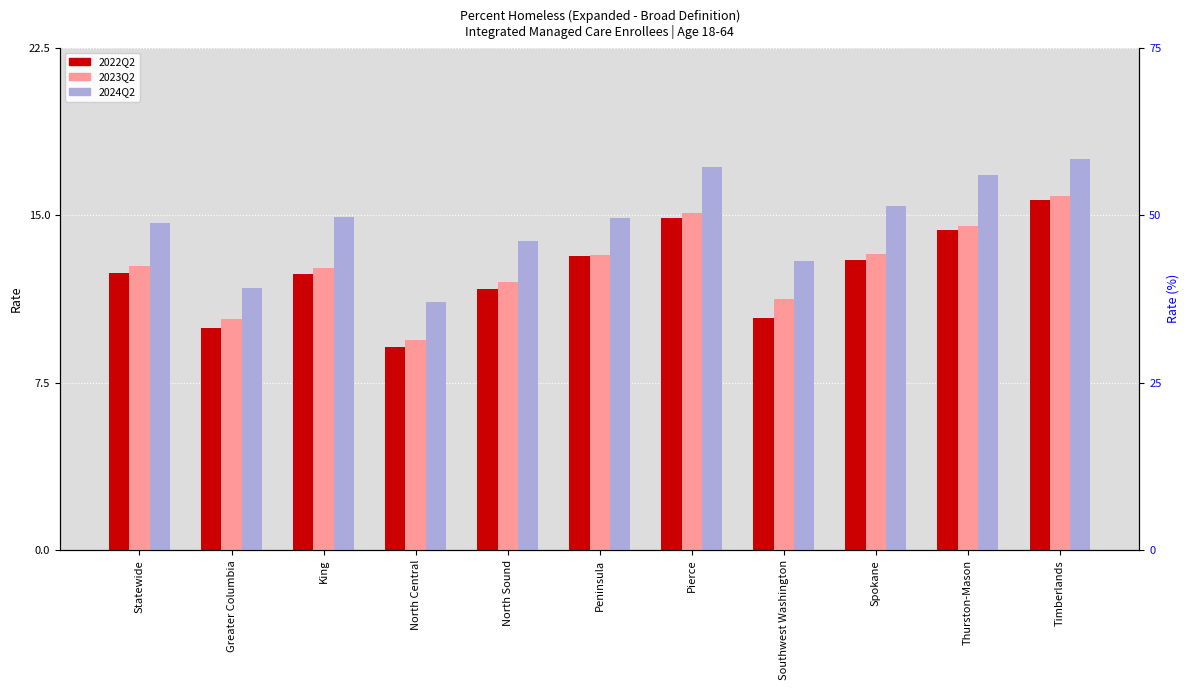

Reading right to left, what are all the values shown in this chart?

2022Q2: Timberlands=15.7	Thurston-Mason=14.3	Spokane=13.0	Southwest Washington=10.4	Pierce=14.9	Peninsula=13.2	North Sound=11.7	North Central=9.1	King=12.4	Greater Columbia=9.9	Statewide=12.4
2023Q2: Timberlands=15.8	Thurston-Mason=14.5	Spokane=13.3	Southwest Washington=11.2	Pierce=15.1	Peninsula=13.2	North Sound=12.0	North Central=9.4	King=12.6	Greater Columbia=10.3	Statewide=12.7
2024Q2: Timberlands=17.5	Thurston-Mason=16.8	Spokane=15.4	Southwest Washington=13.0	Pierce=17.2	Peninsula=14.9	North Sound=13.8	North Central=11.1	King=14.9	Greater Columbia=11.8	Statewide=14.6